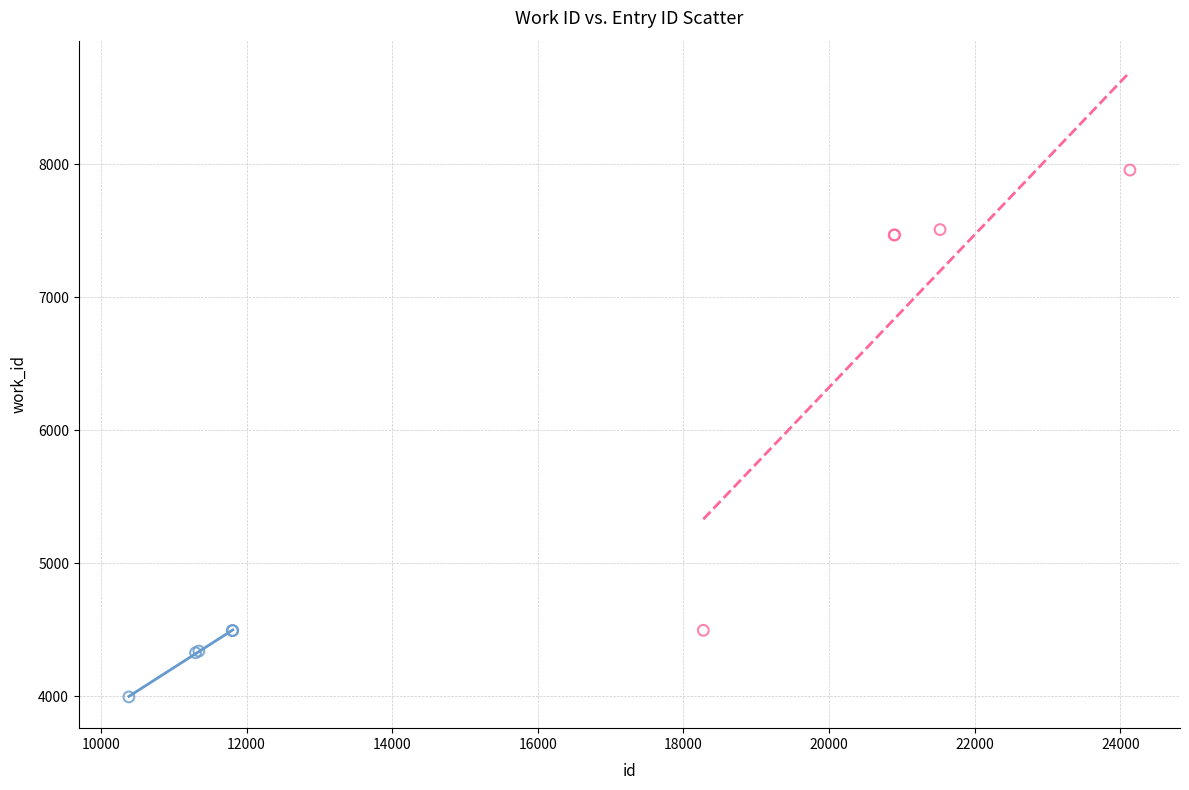

Which series reaches the minimum Y coordinate?

Group A (id ≤ 11812)